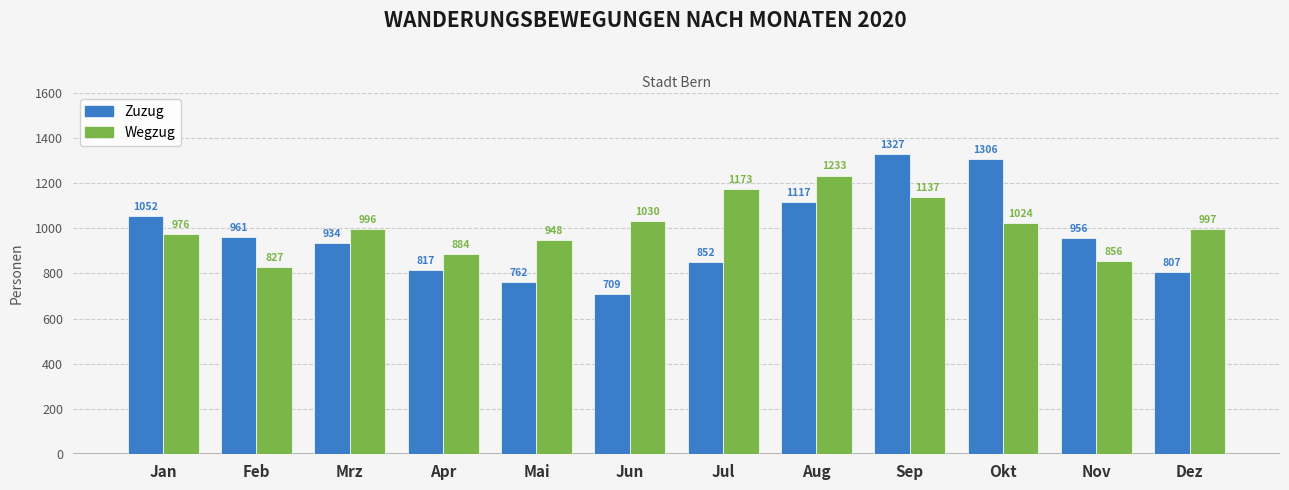

Rank the series by their average value, from lowest to highest.

Zuzug, Wegzug